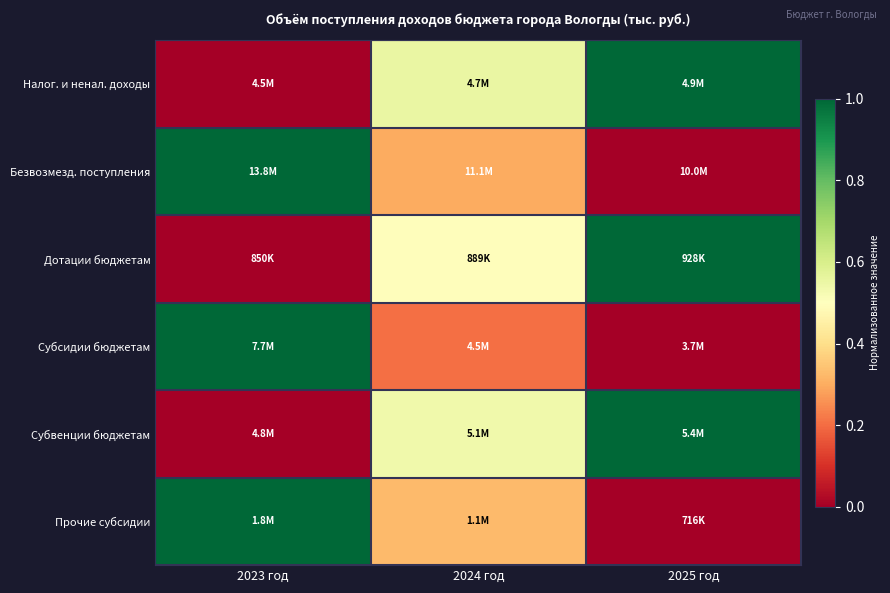

Reading left to right, transcribe all the data shown in this chart.

Налог. и ненал. доходы: 2023 год=0.0	2024 год=0.6	2025 год=1.0
Безвозмезд. поступления: 2023 год=1.0	2024 год=0.3	2025 год=0.0
Дотации бюджетам: 2023 год=0.0	2024 год=0.5	2025 год=1.0
Субсидии бюджетам: 2023 год=1.0	2024 год=0.2	2025 год=0.0
Субвенции бюджетам: 2023 год=0.0	2024 год=0.5	2025 год=1.0
Прочие субсидии: 2023 год=1.0	2024 год=0.3	2025 год=0.0